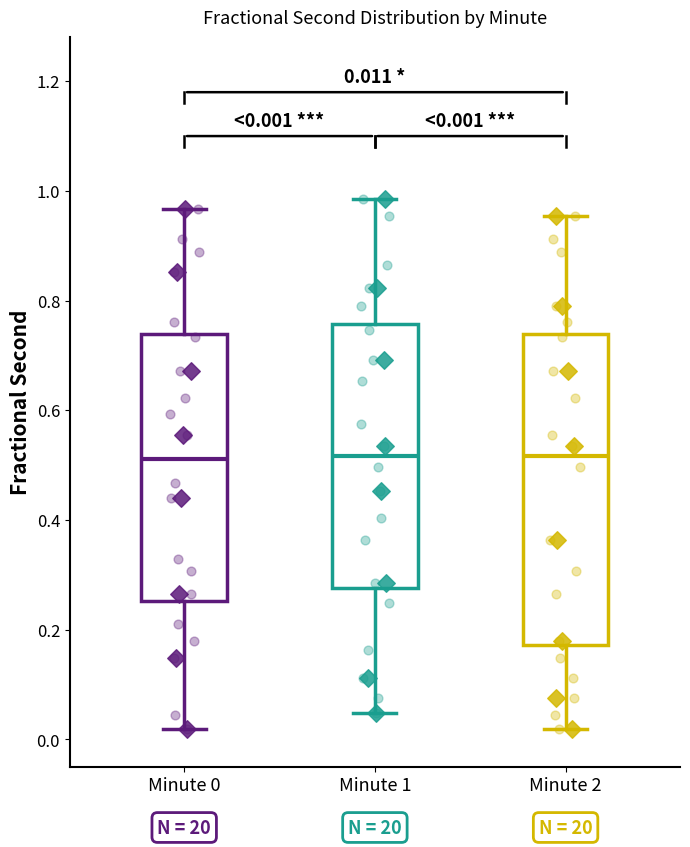

Which box is the tallest, from its lower edge to its upper edge?

Minute 2